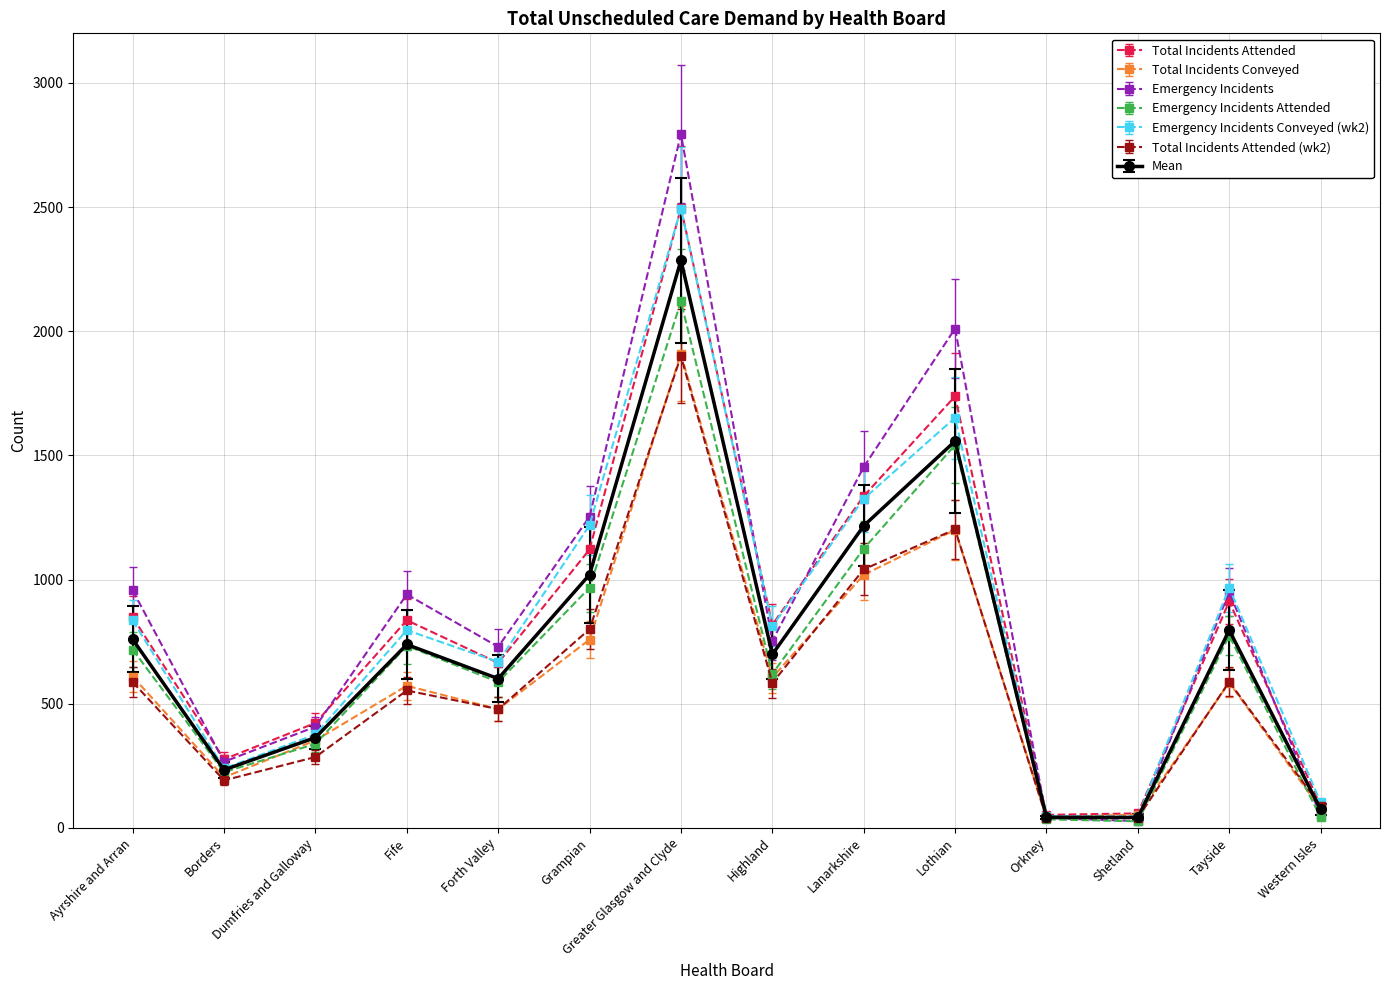

Which category has the highest value in the Total Incidents Attended series?

Greater Glasgow and Clyde